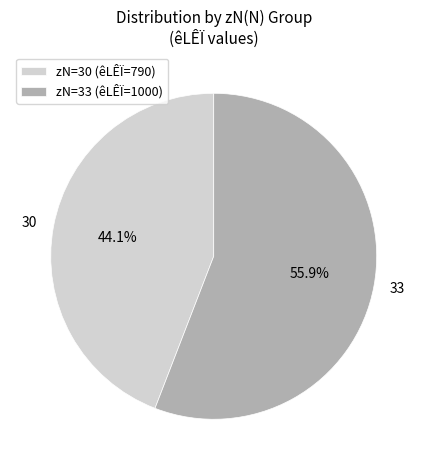

Which category has the biggest portion of the pie?

zN=33 (êLÊÏ=1000)